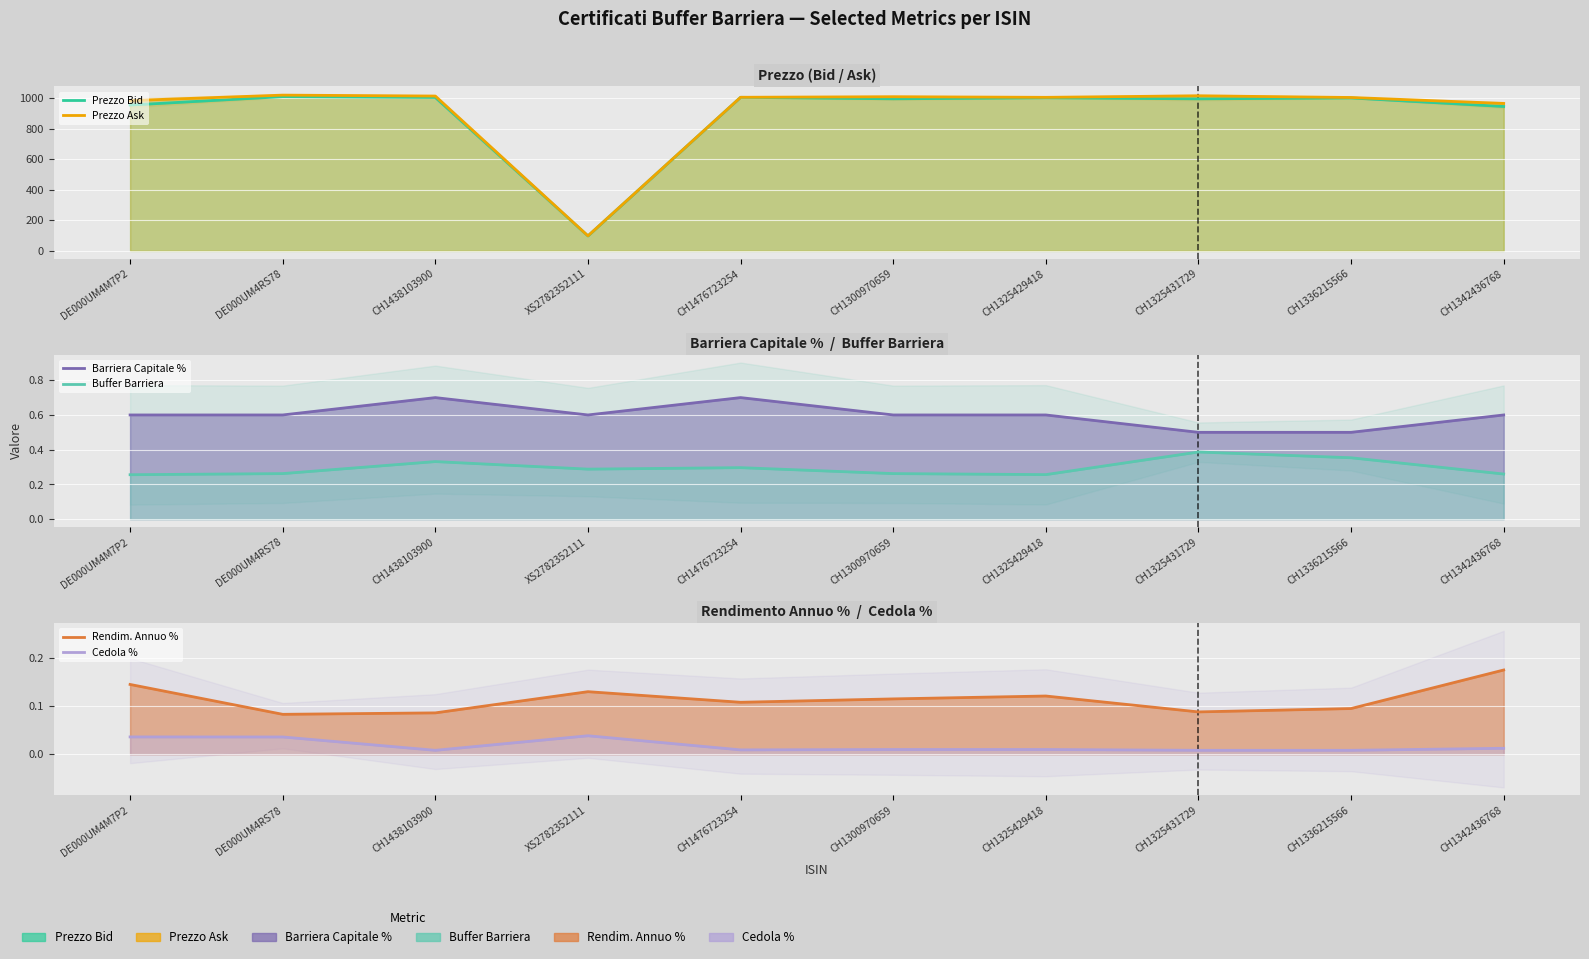

True or false: Prezzo Bid has a value of 1313.7 at DE000UM4M7P2.

False